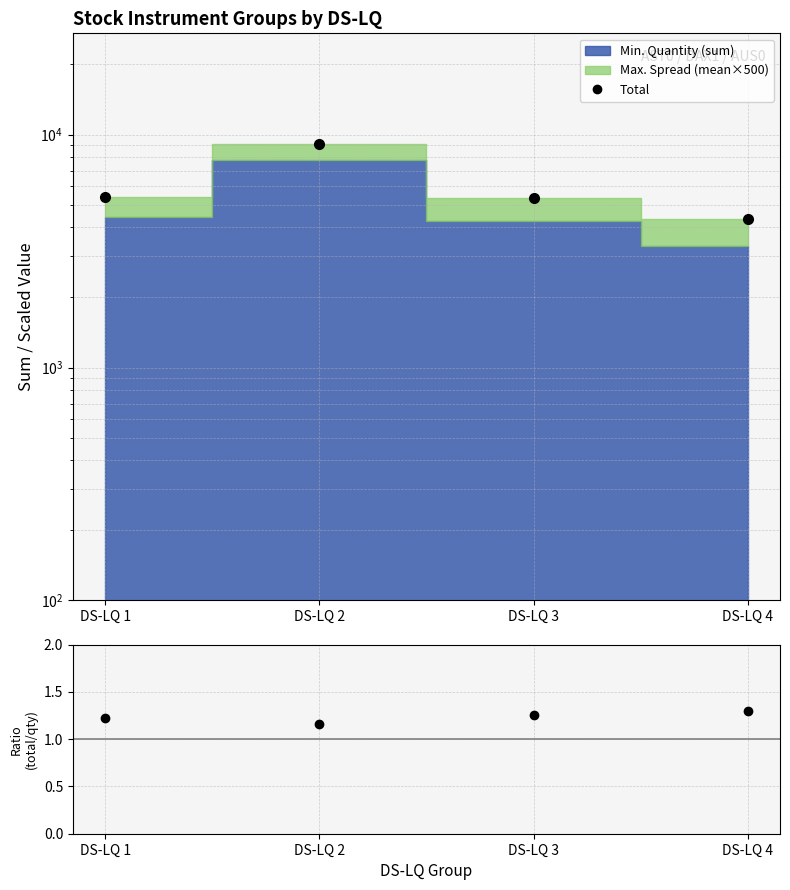

The value of Ratio at DS-LQ 3 is 1.3. True or false?

True